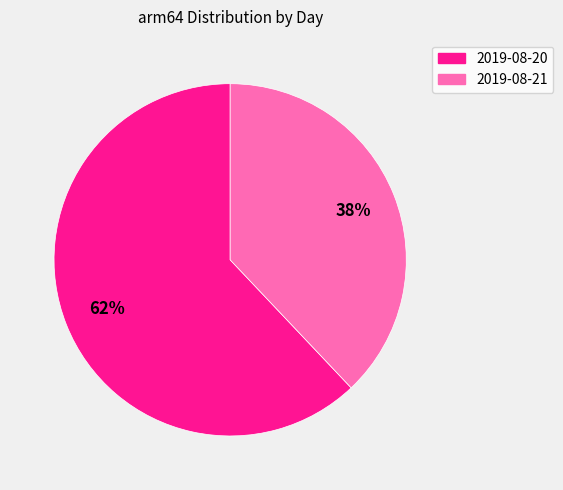

Count the number of slices in the pie.

2